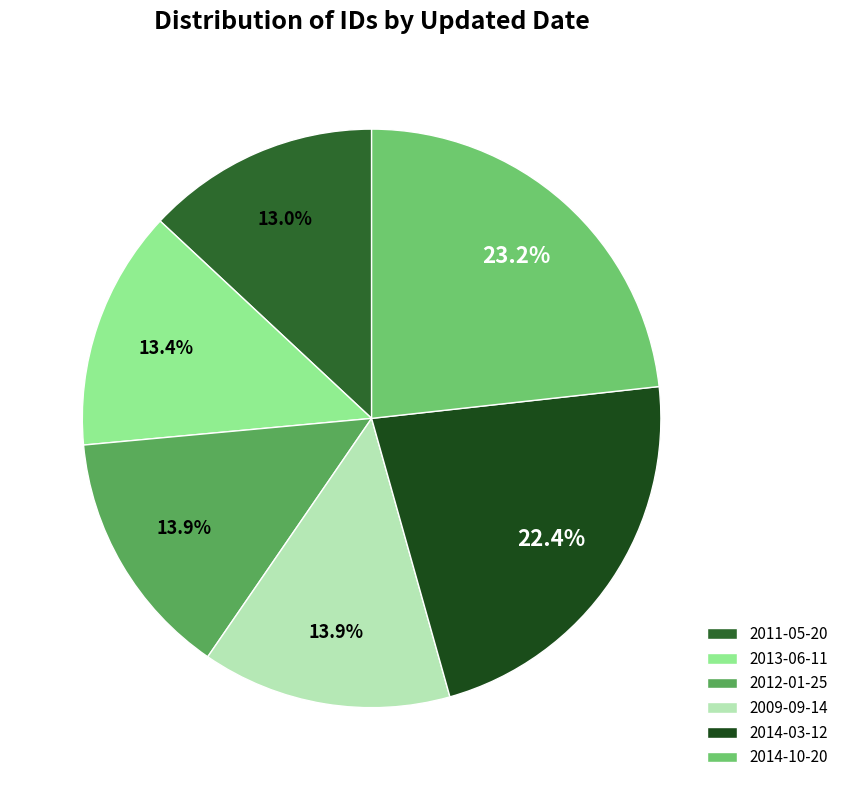

To the nearest percent, what portion does 2014-03-12 represent?

22%